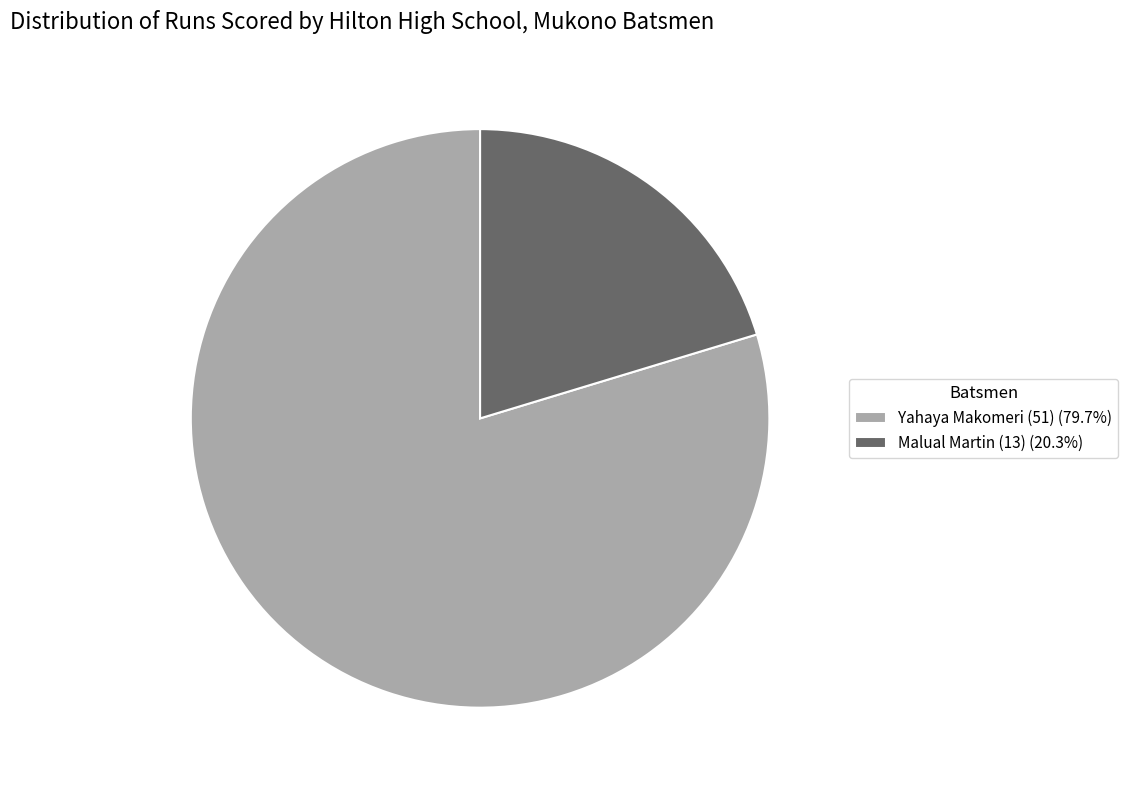

Is there any slice that represents more than half of the pie?

Yes